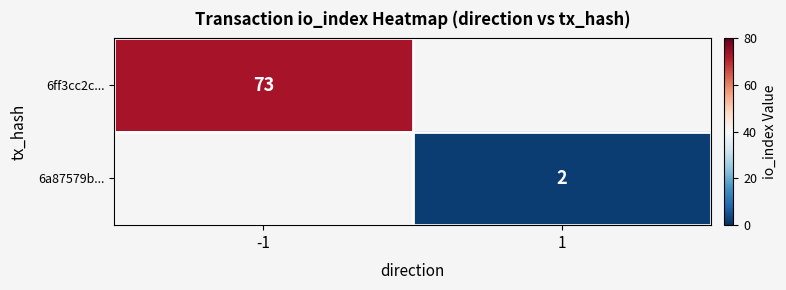

How many distinct data groups are displayed?

2